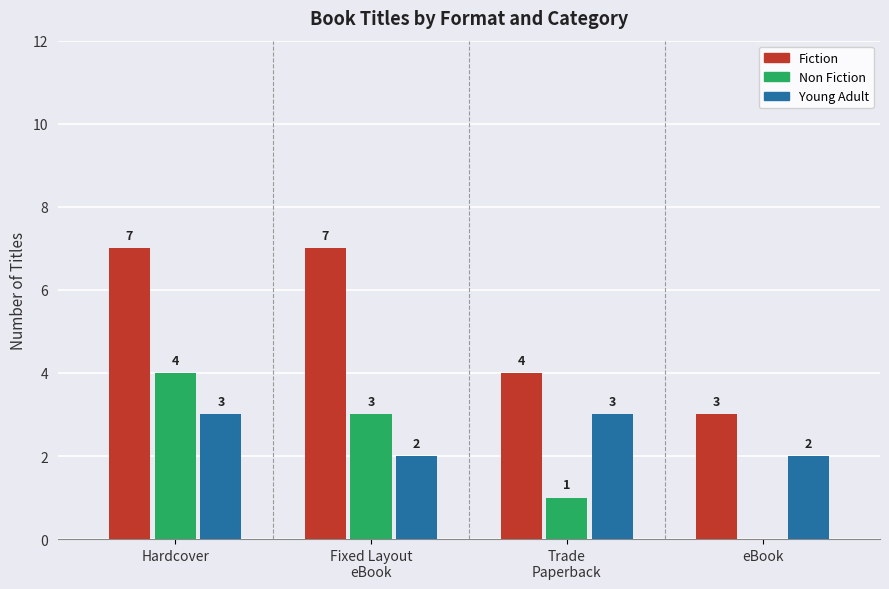

At which category is the sum across all series the highest?

Hardcover